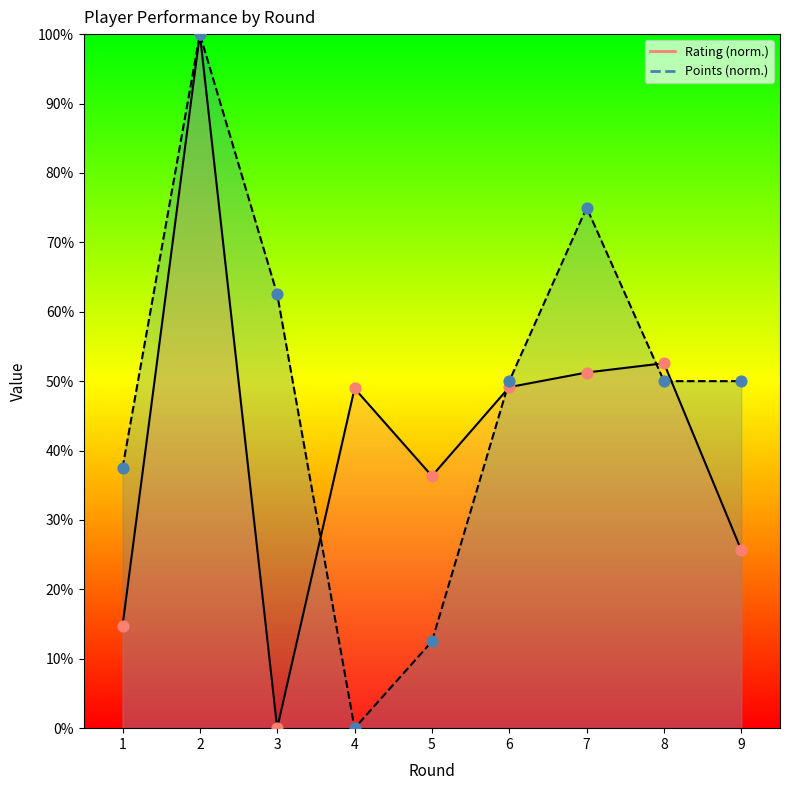

Which series reaches the minimum Y coordinate?

Rating